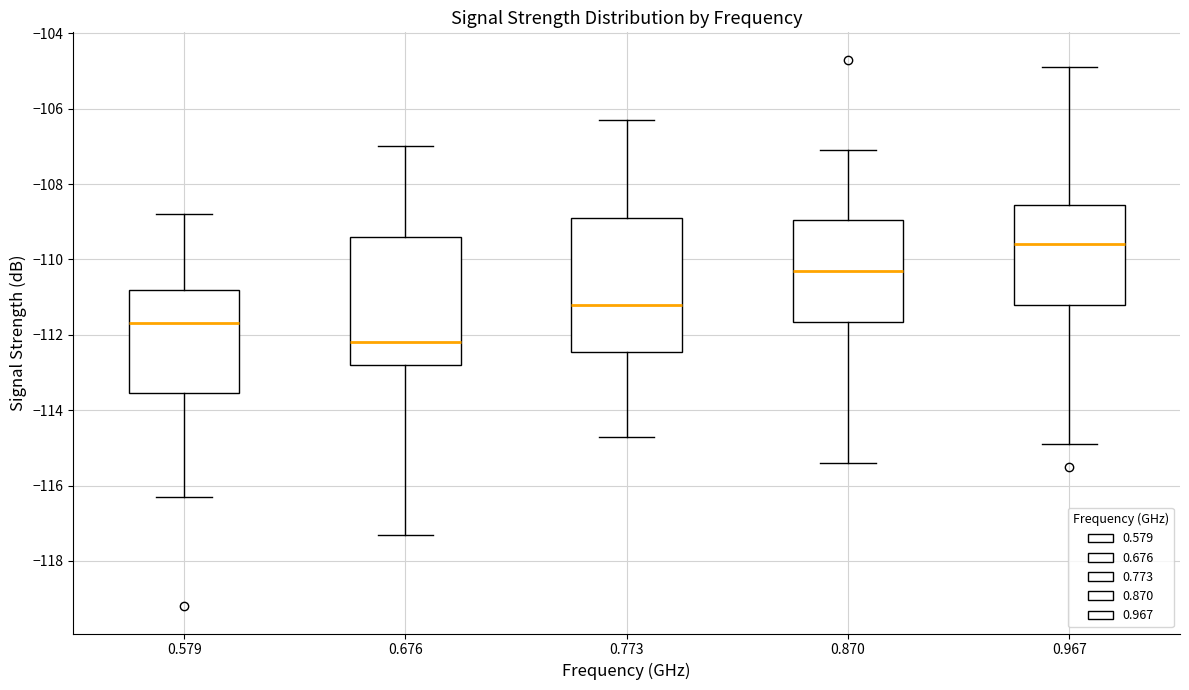

Reading left to right, transcribe this box plot: for each box, give where its median line is, the range the box spans, and where its two whiskers end, as read against the y-axis. The values are not printed on the chart, so give them approximately, as read against the axis.

0.579: median -111.6, box -113.6 to -110.8, whiskers -116.2 to -108.8
0.676: median -112.2, box -112.8 to -109.4, whiskers -117.2 to -107.0
0.773: median -111.2, box -112.4 to -108.8, whiskers -114.6 to -106.2
0.870: median -110.2, box -111.6 to -109.0, whiskers -115.4 to -107.0
0.967: median -109.6, box -111.2 to -108.6, whiskers -114.8 to -104.8